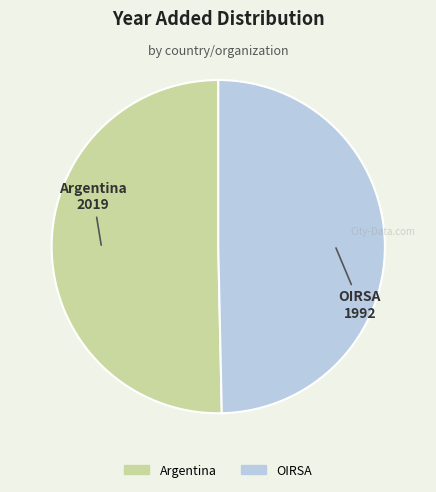

Which slice represents more than half of the pie?

Argentina